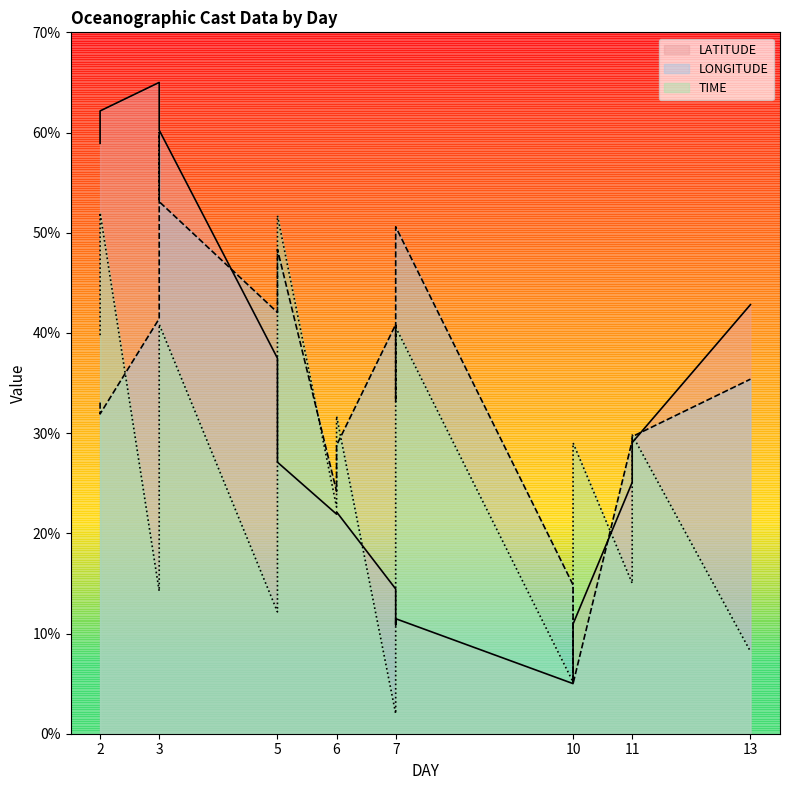

How many interior local valleys does the LATITUDE series have?

3